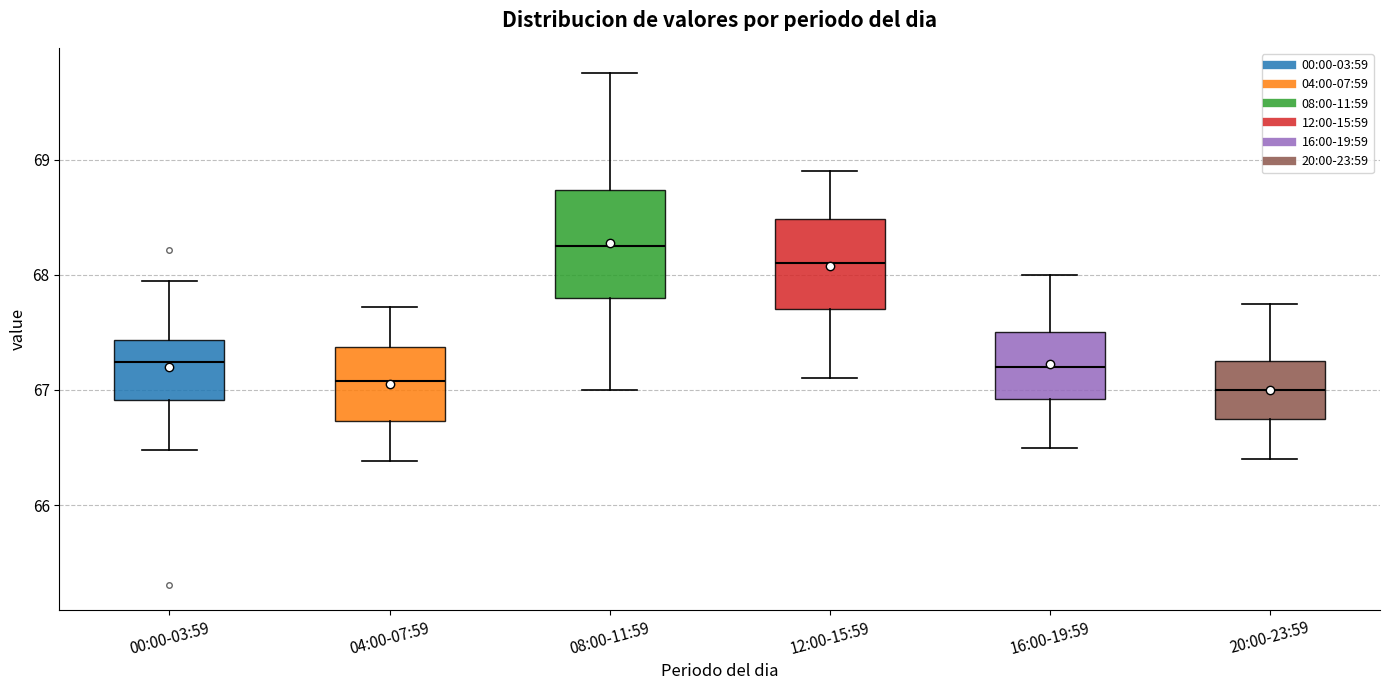

Comparing the boxes themselves (not the whiskers), which one is the tallest?

08:00-11:59